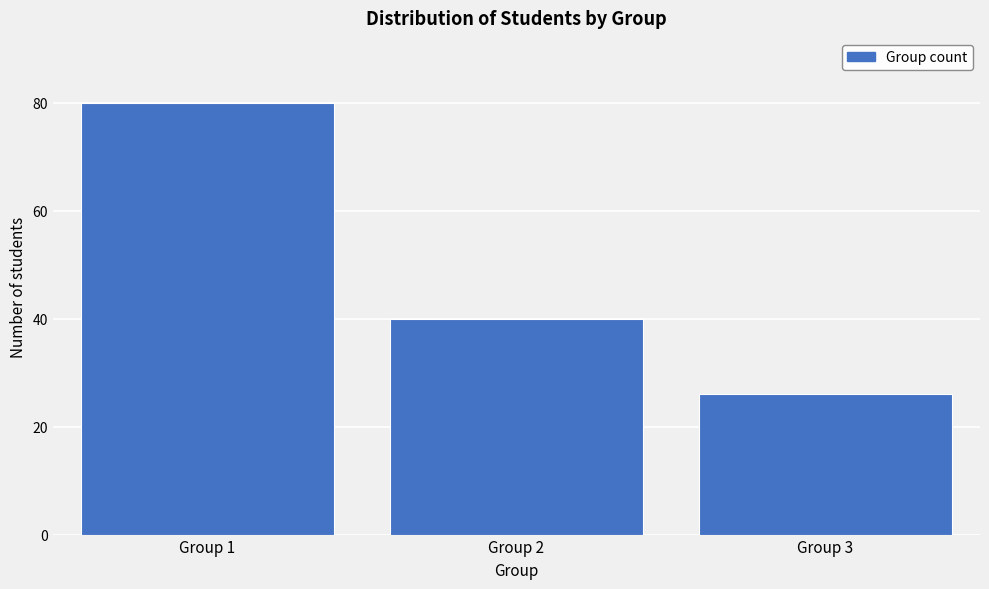

Reading right to left, list all the values displayed in this chart.

26	40	80